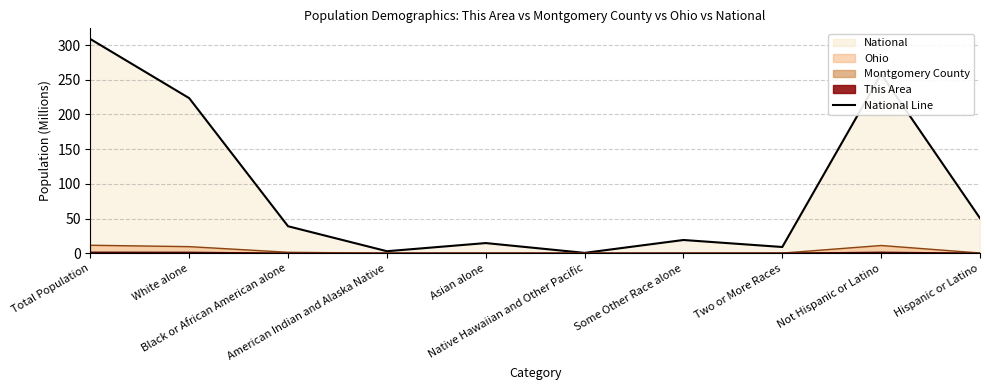

What is the sum of the values at Two or More Races and Black or African American alone?

47.9